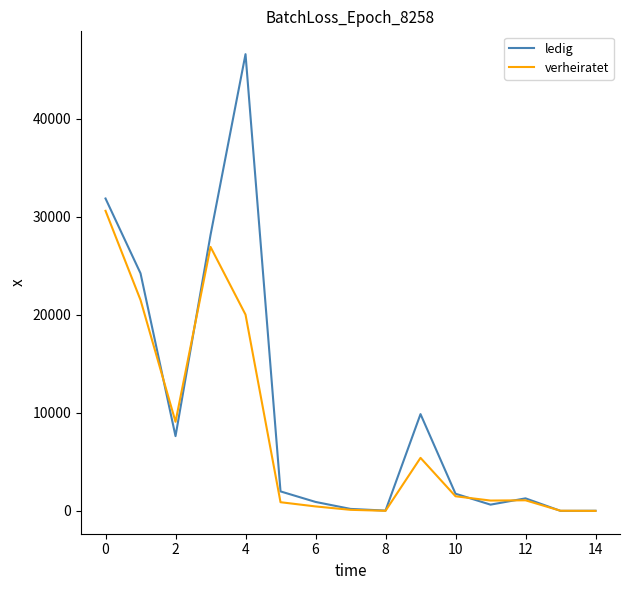

Which series has the largest range (max minus min)?

ledig